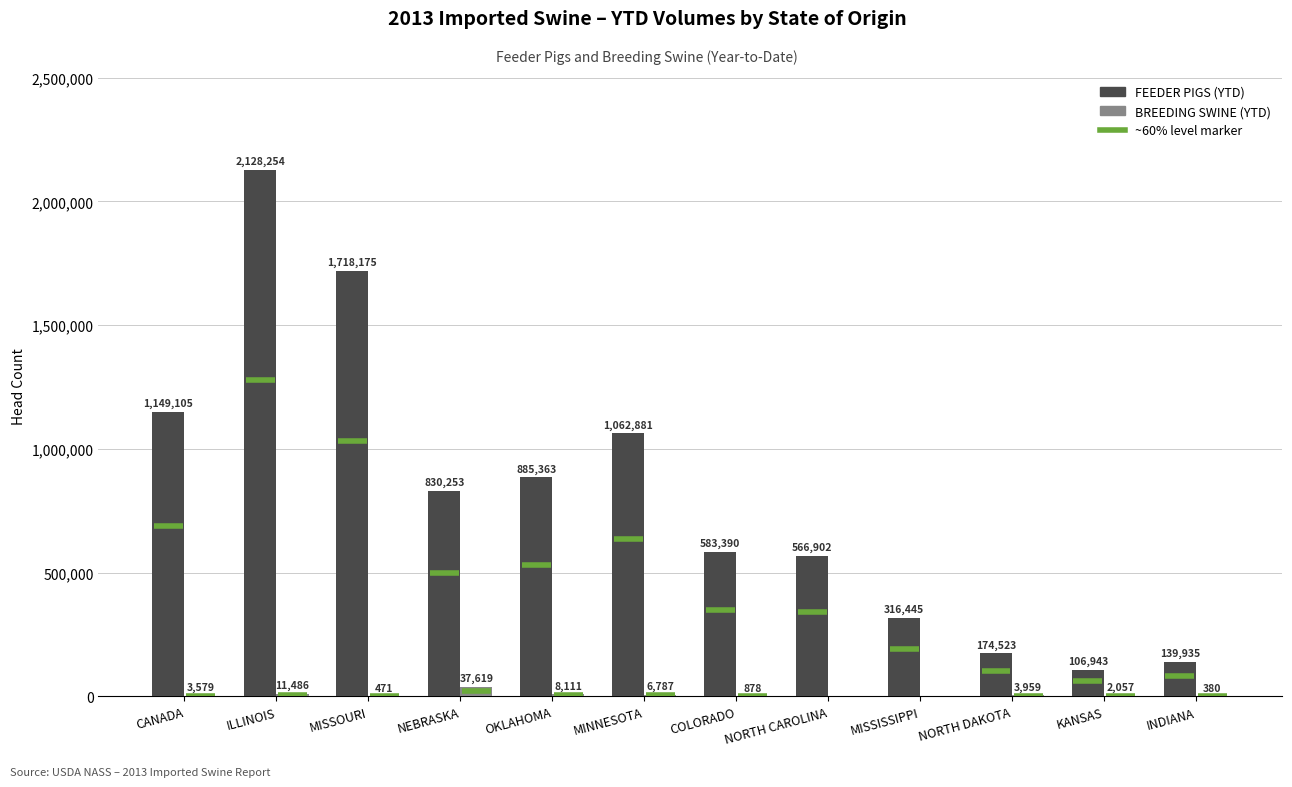

Which series has the widest spread of values?

FEEDER PIGS (YTD)